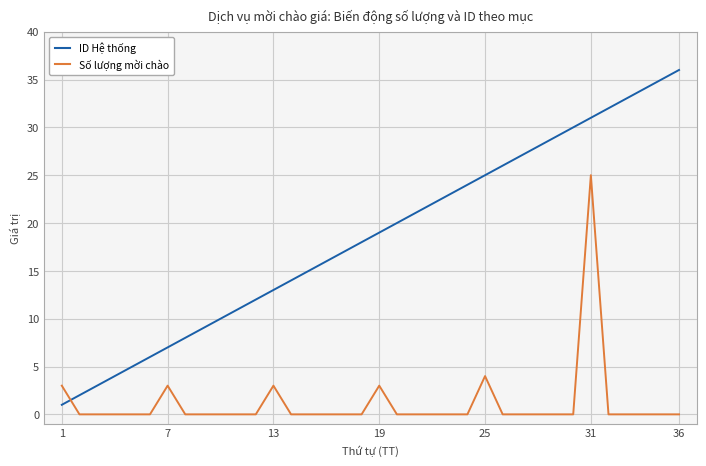

What is the difference between the maximum and minimum values in the ID Hệ thống series?

35